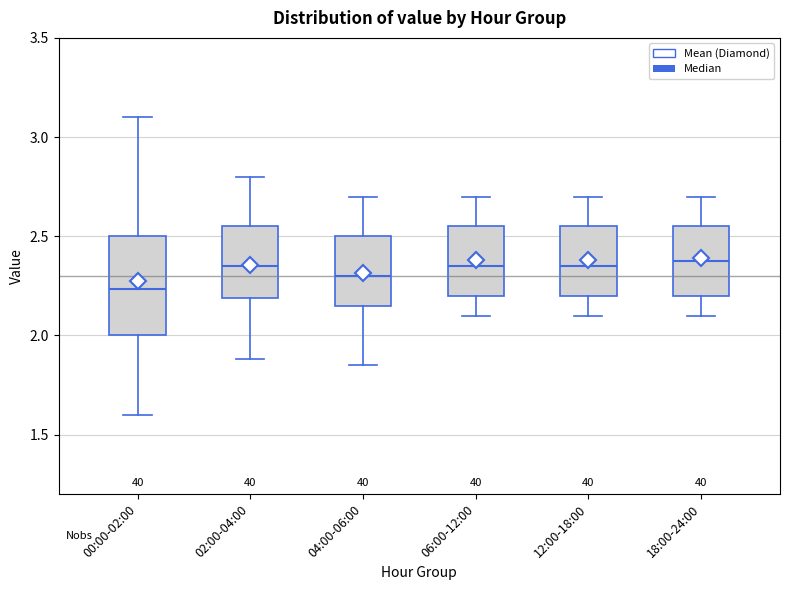

Comparing the boxes themselves (not the whiskers), which one is the tallest?

00:00-02:00